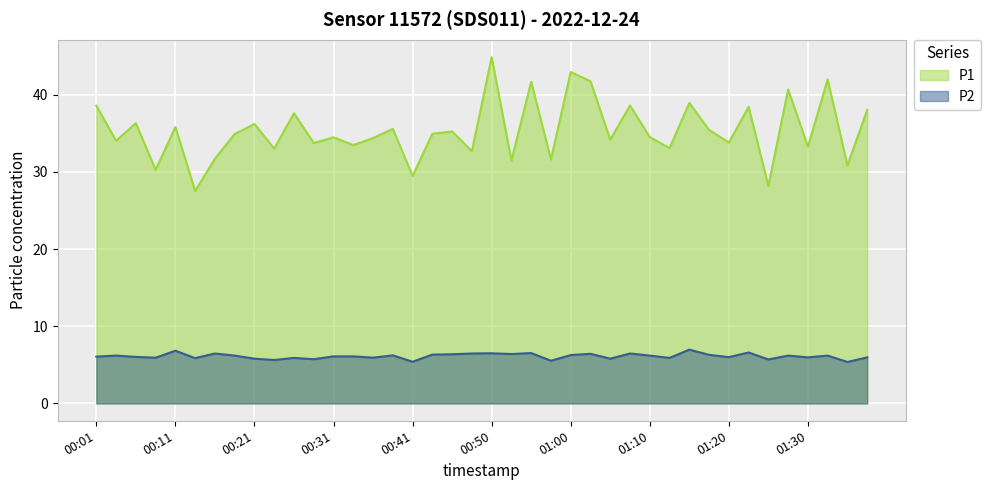

What is the difference between the highest and lowest values at 01:22?

31.8